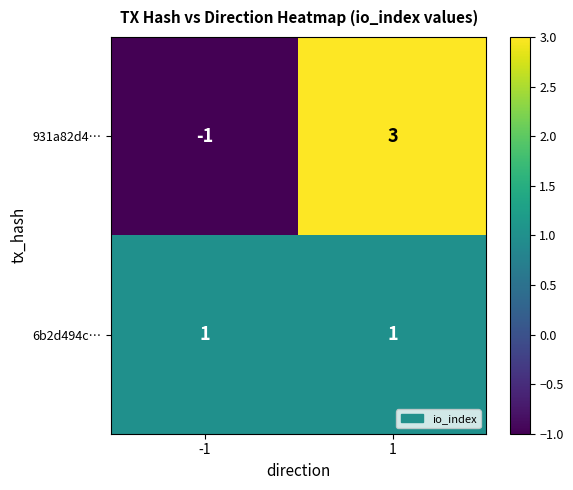

List the series in order of their peak value, highest first.

931a82d4…, 6b2d494c…